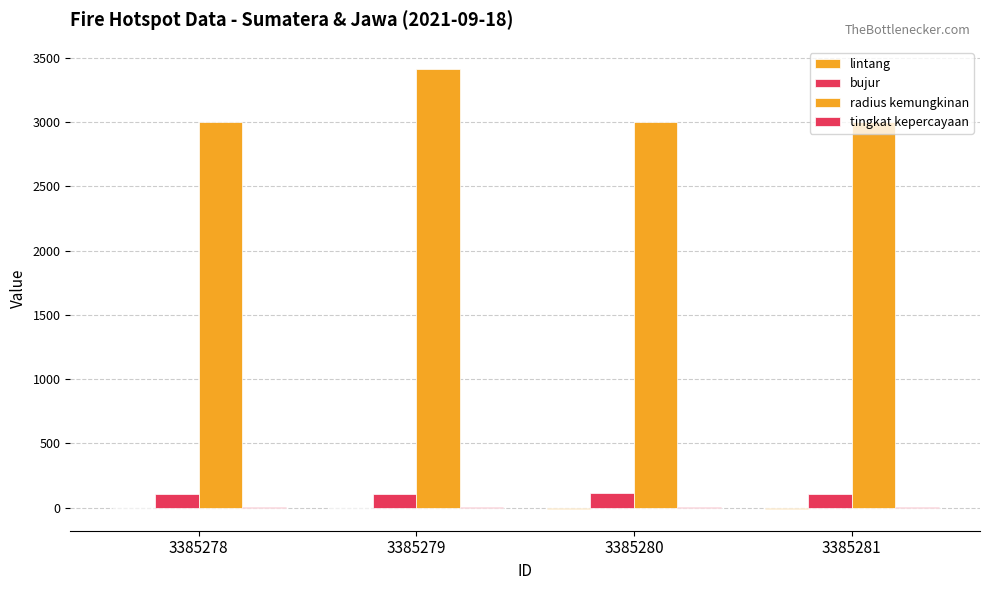

At which label is radius kemungkinan closest to 3207?

3385278